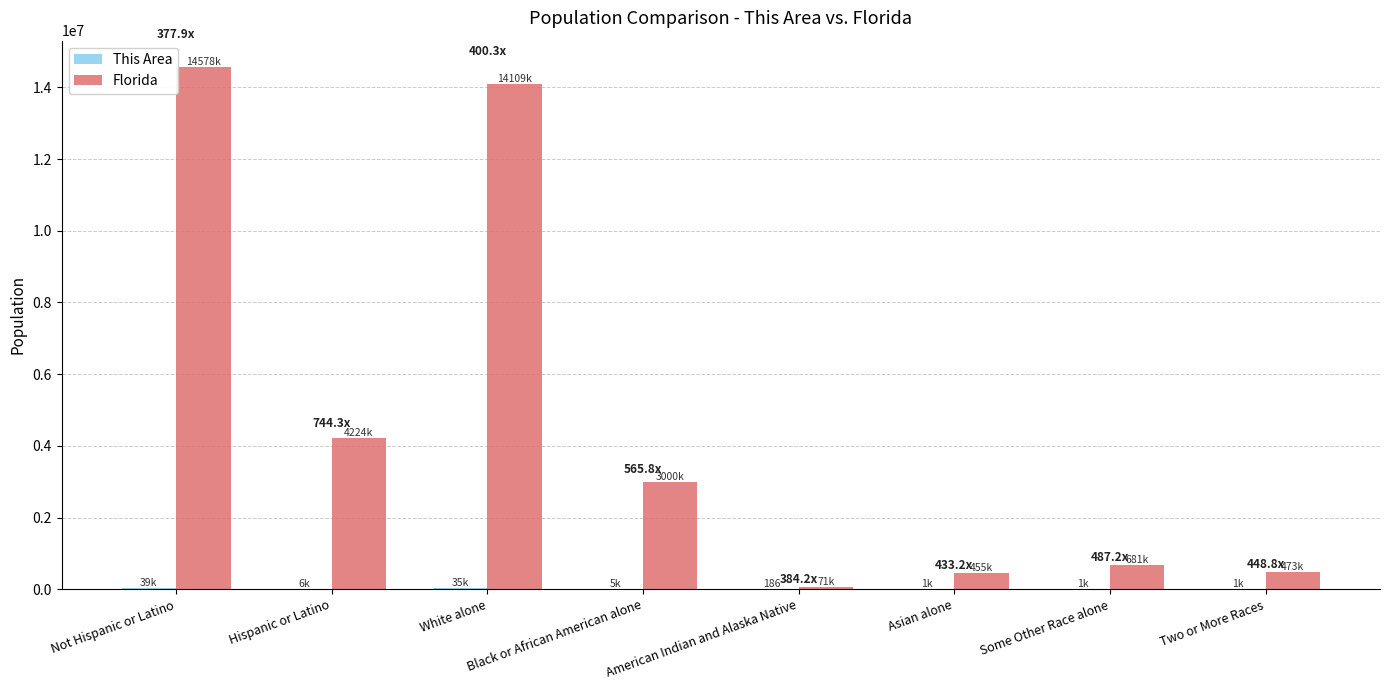

Which series changed the most between Hispanic or Latino and Two or More Races?

Florida